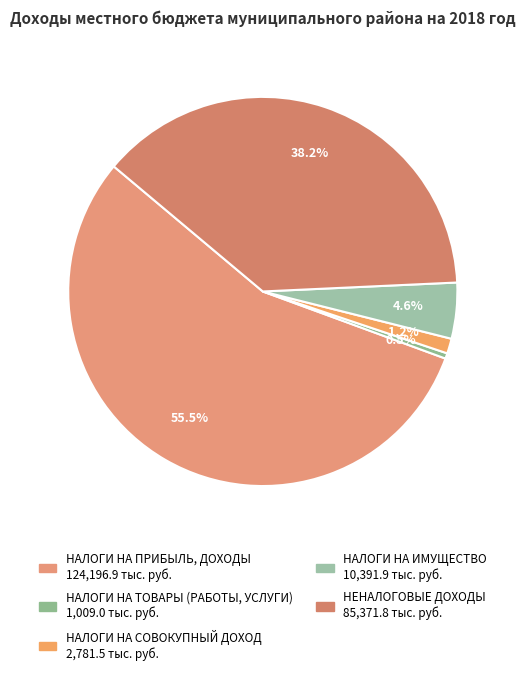

Count the number of slices in the pie.

5